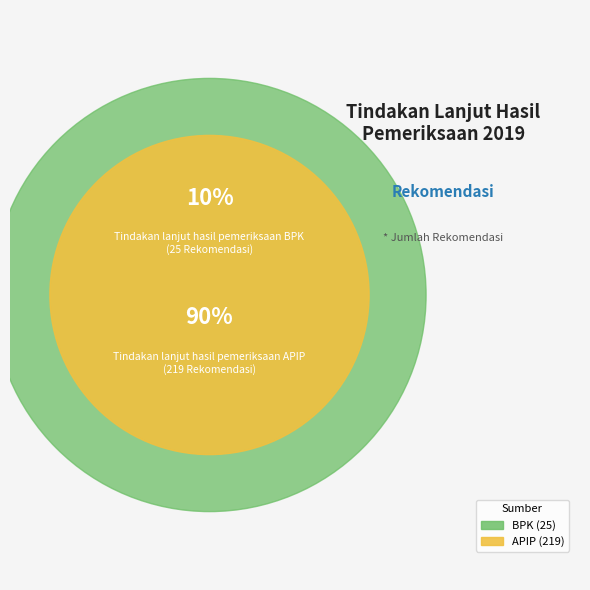

What is the smallest slice in the pie chart?

Tindakan lanjut hasil pemeriksaan BPK